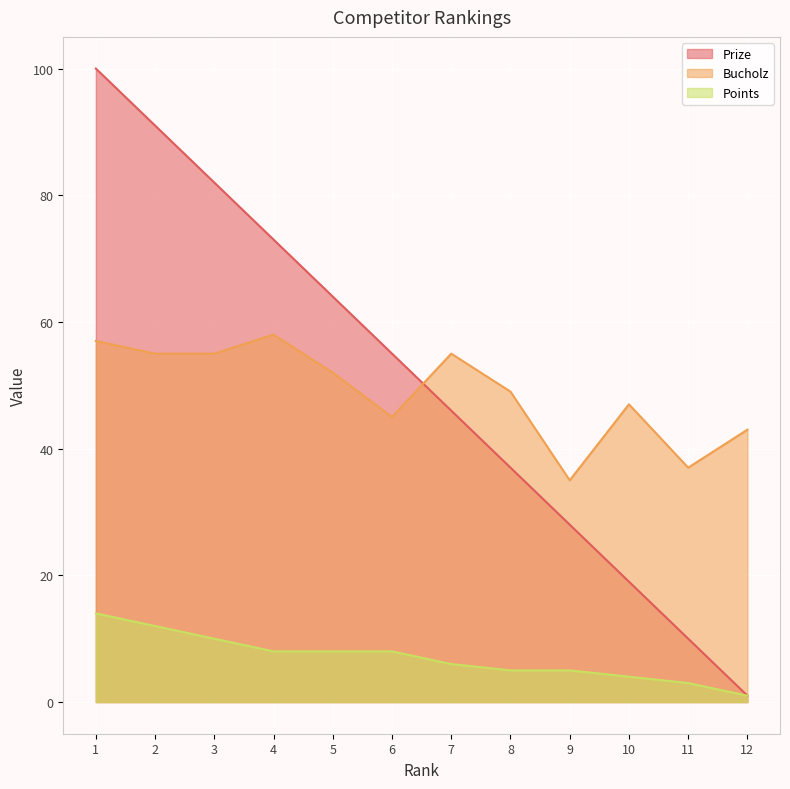

How many lines are shown in the chart?

3